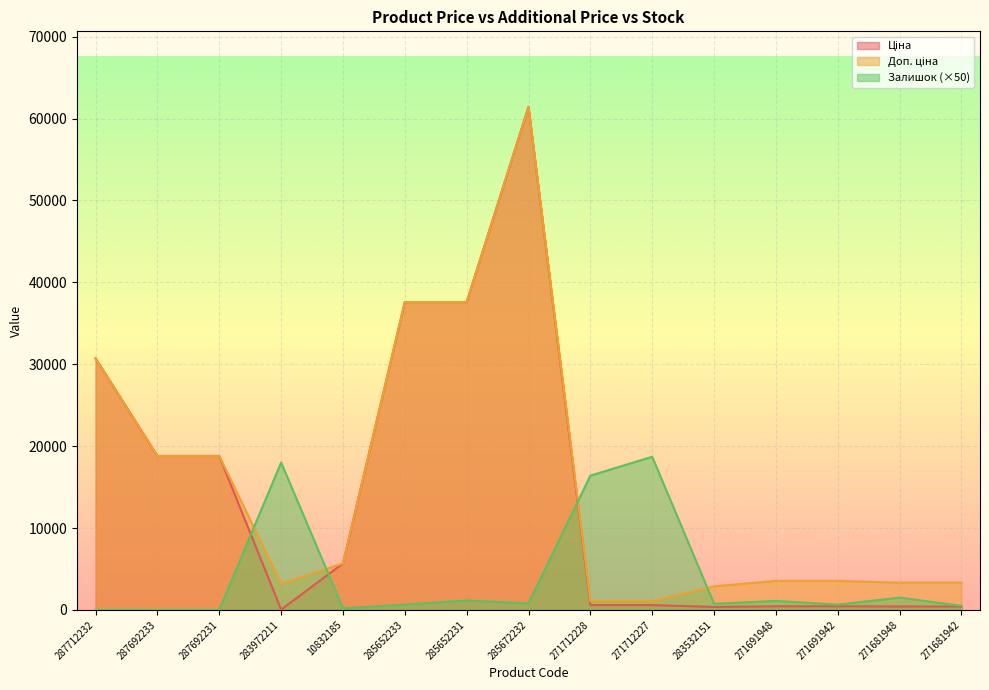

Where is the first local maximum for Ціна?

285672232